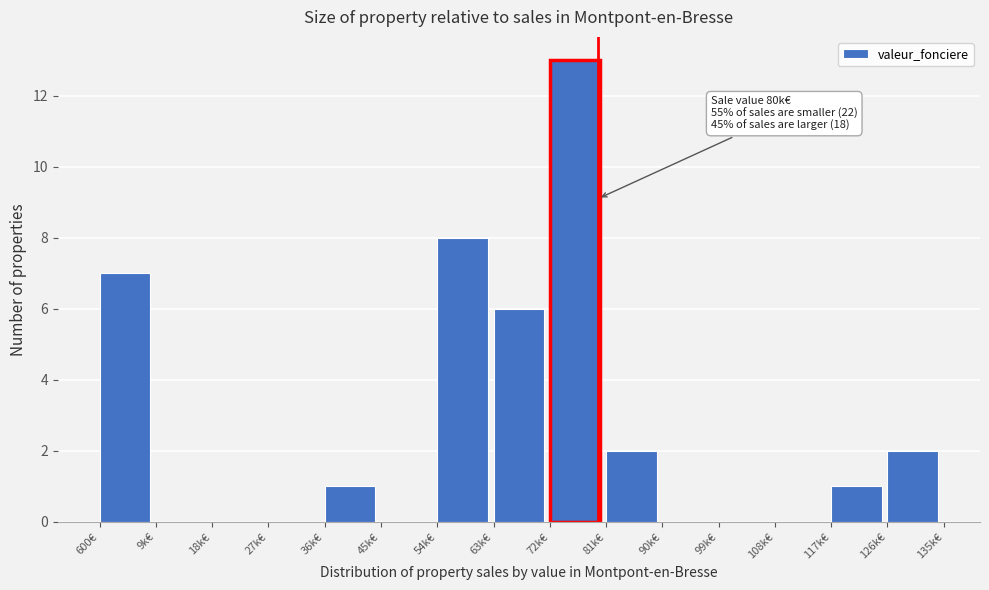

Reading left to right, transcribe all the data shown in this chart.

600€=7	9k€=0	18k€=0	27k€=0	36k€=1	45k€=0	54k€=8	63k€=6	72k€=13	81k€=2	90k€=0	99k€=0	108k€=0	117k€=1	126k€=2